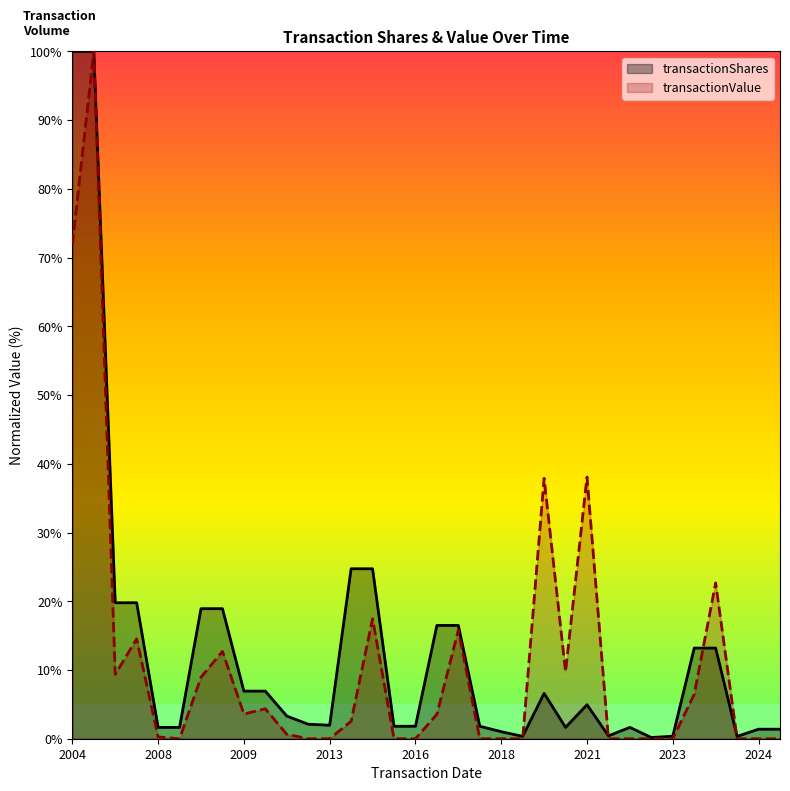

What is the total value across all series at 10?

3.9